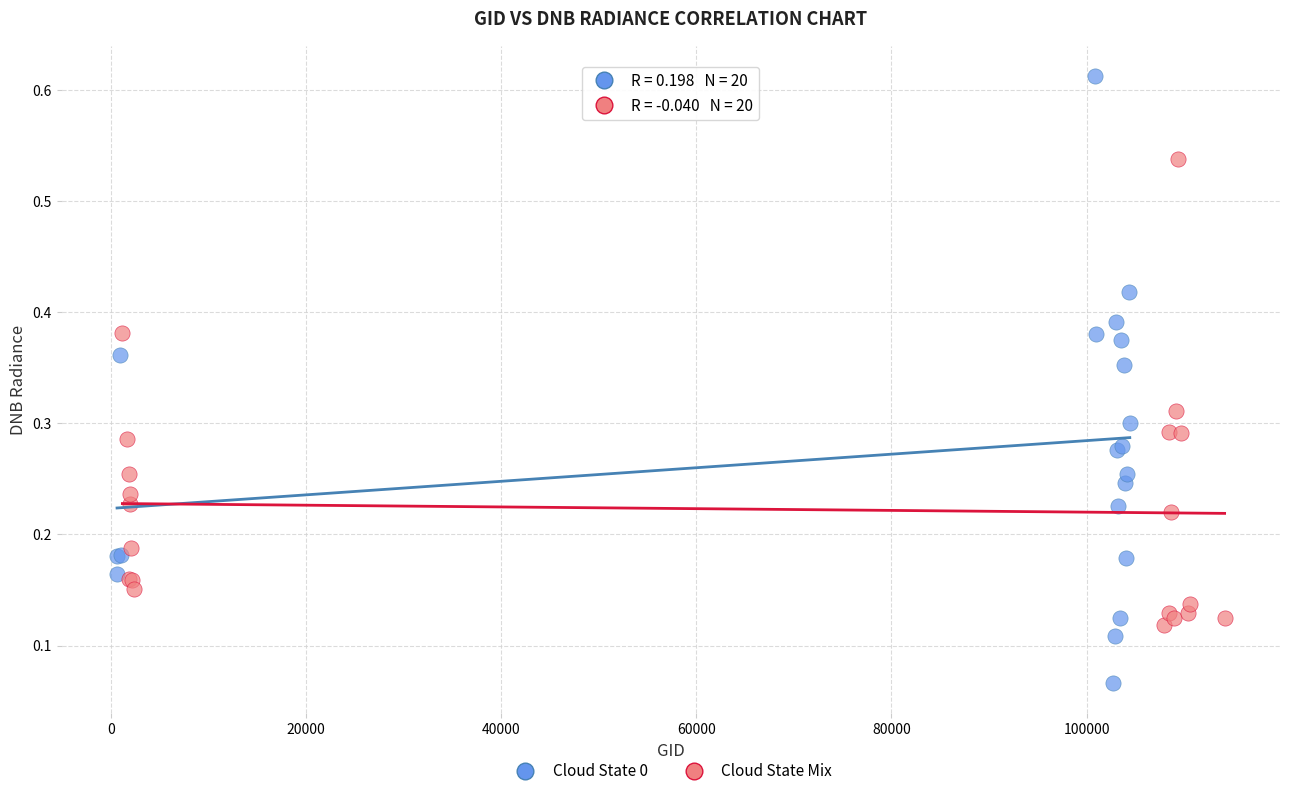

Which series reaches the minimum Y coordinate?

Cloud State 0